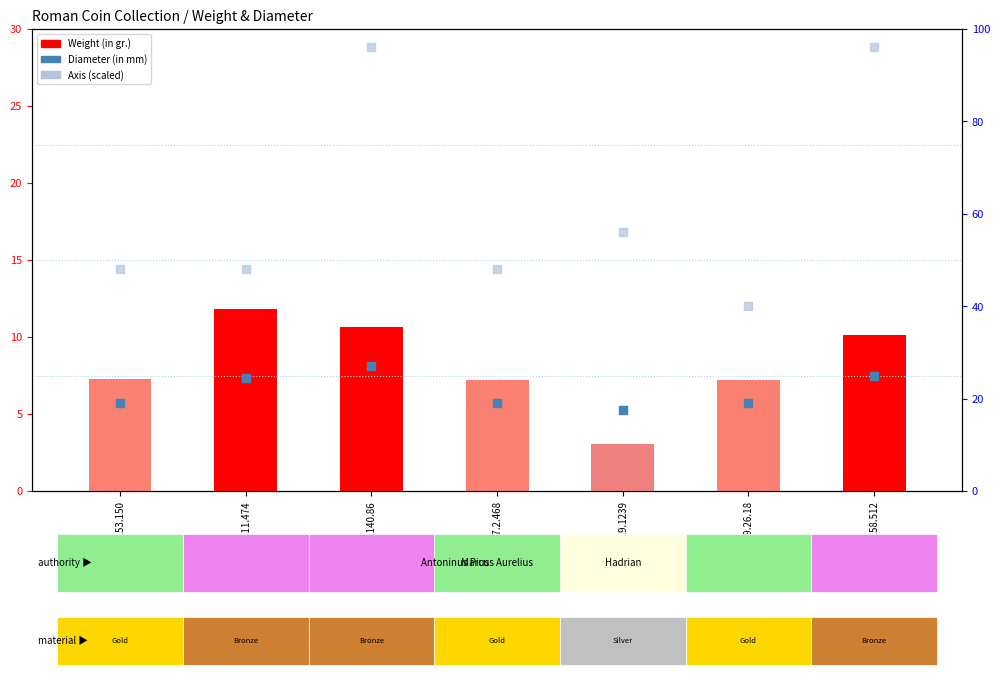

Which series has the largest total across all categories?

Axis (scaled)